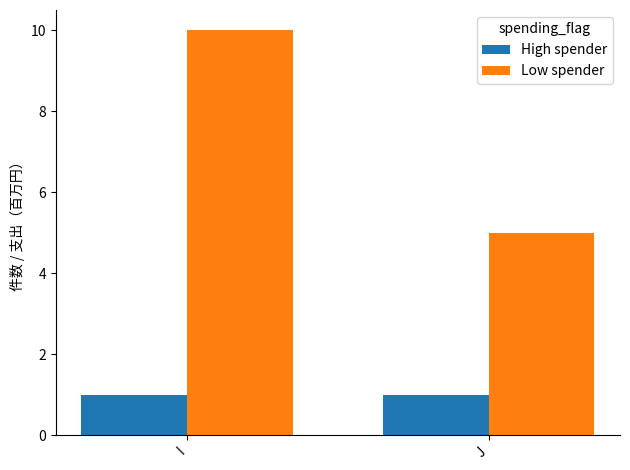

Where is Low spender nearest to the value 7?

J